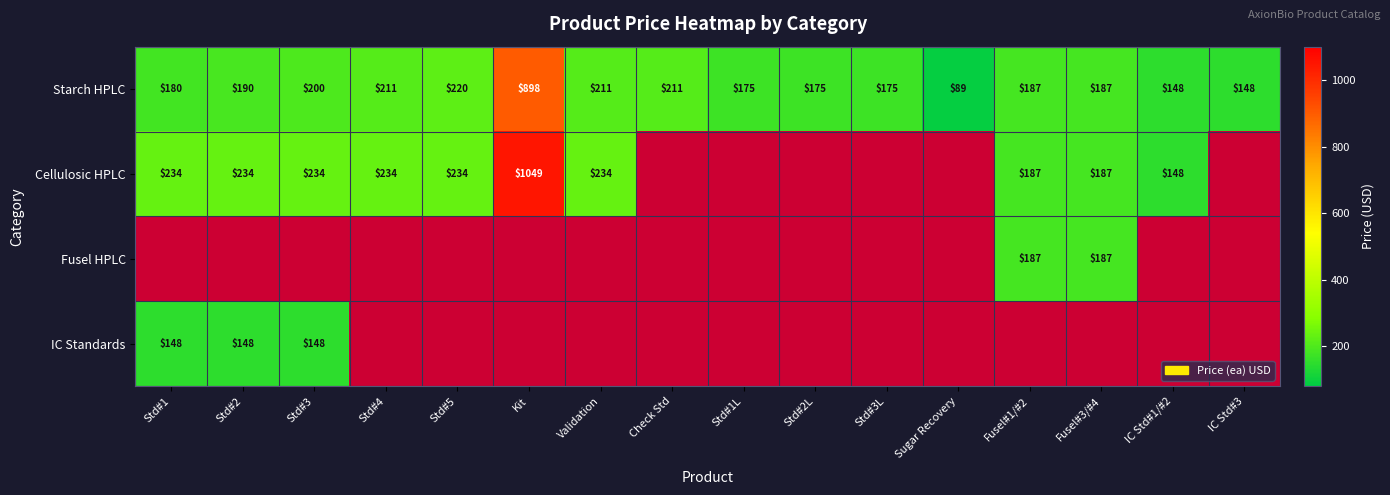

What is the difference between the maximum and minimum values in the Starch HPLC series?

809